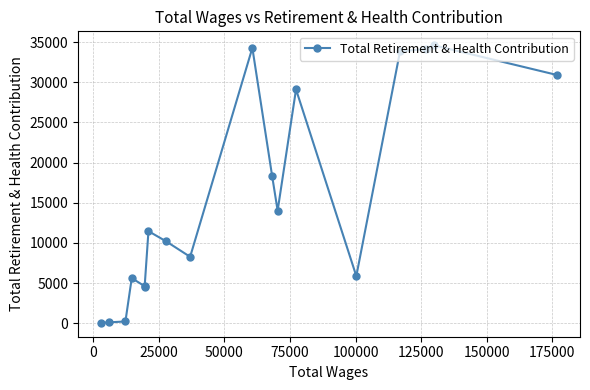

What is the average value?

15570